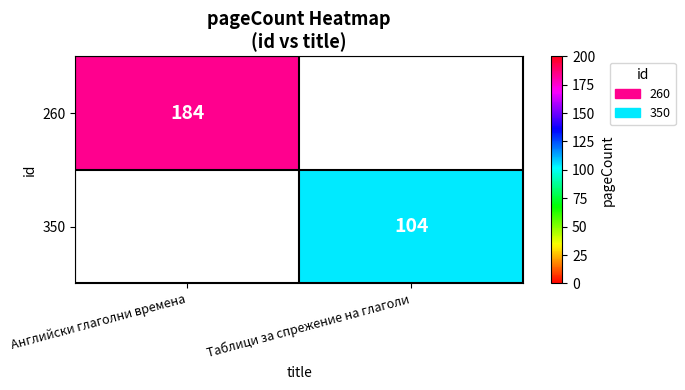

Is it true that 350 equals 65 at Таблици за спрежение на глаголи?

False